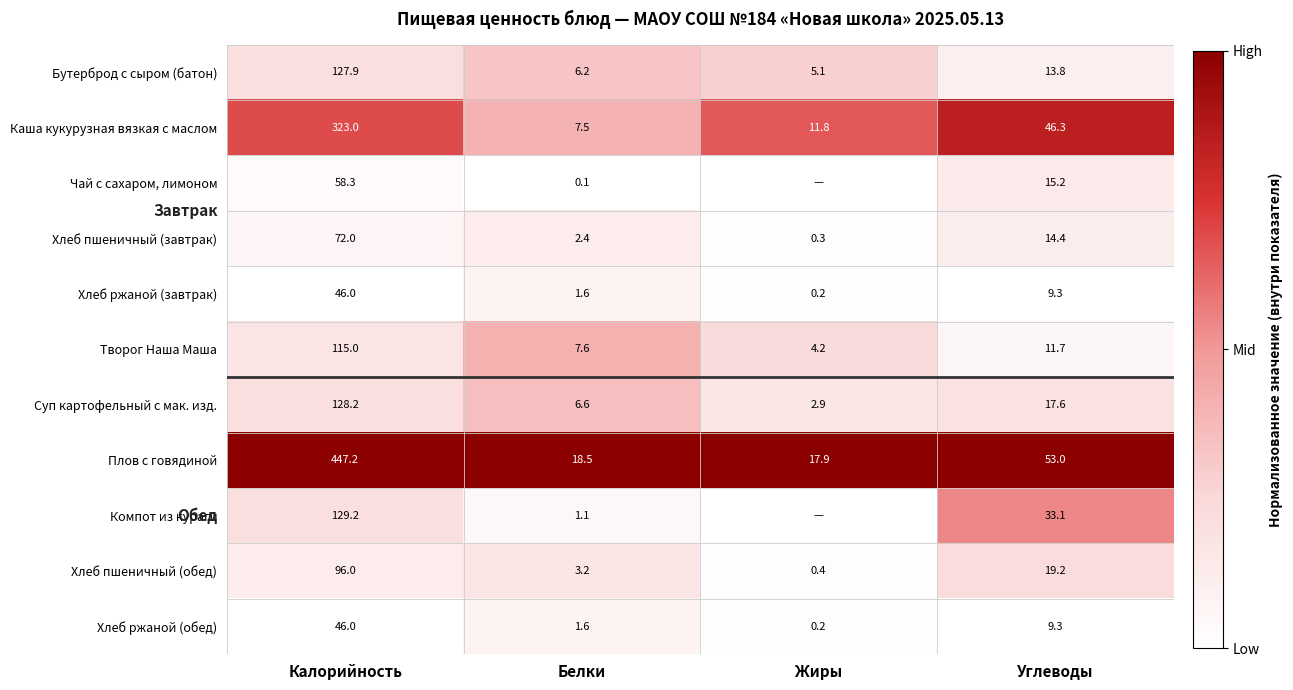

What is the total value across all series at Калорийность?

1588.8